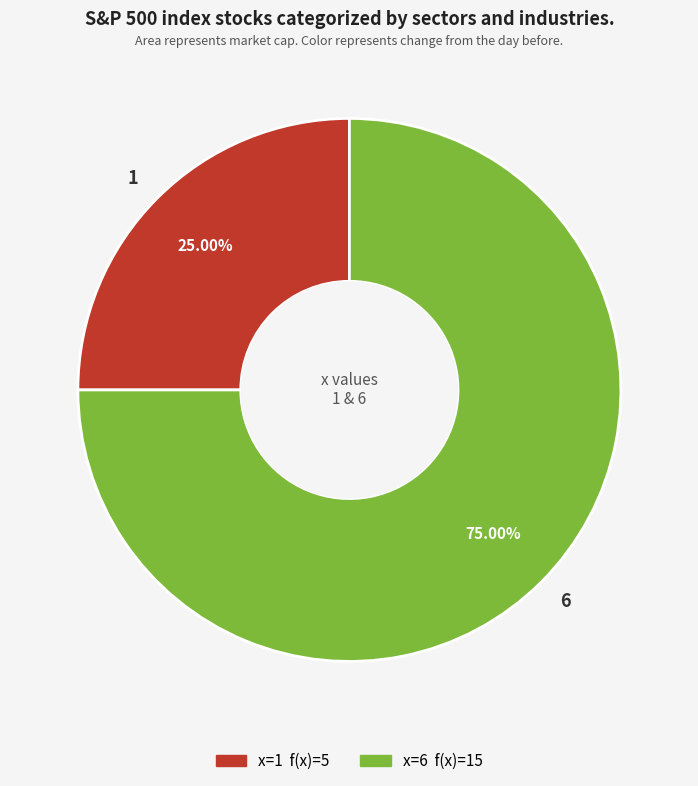

Does any single category account for the majority?

Yes